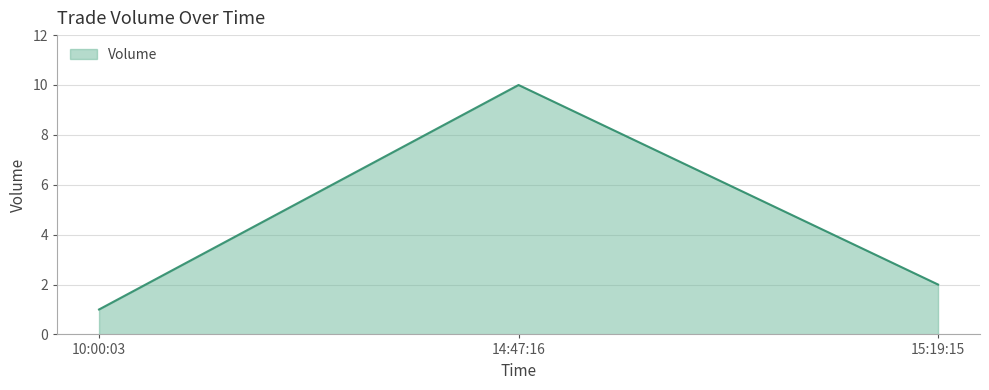

The value at 10:00:03 is 1. True or false?

True